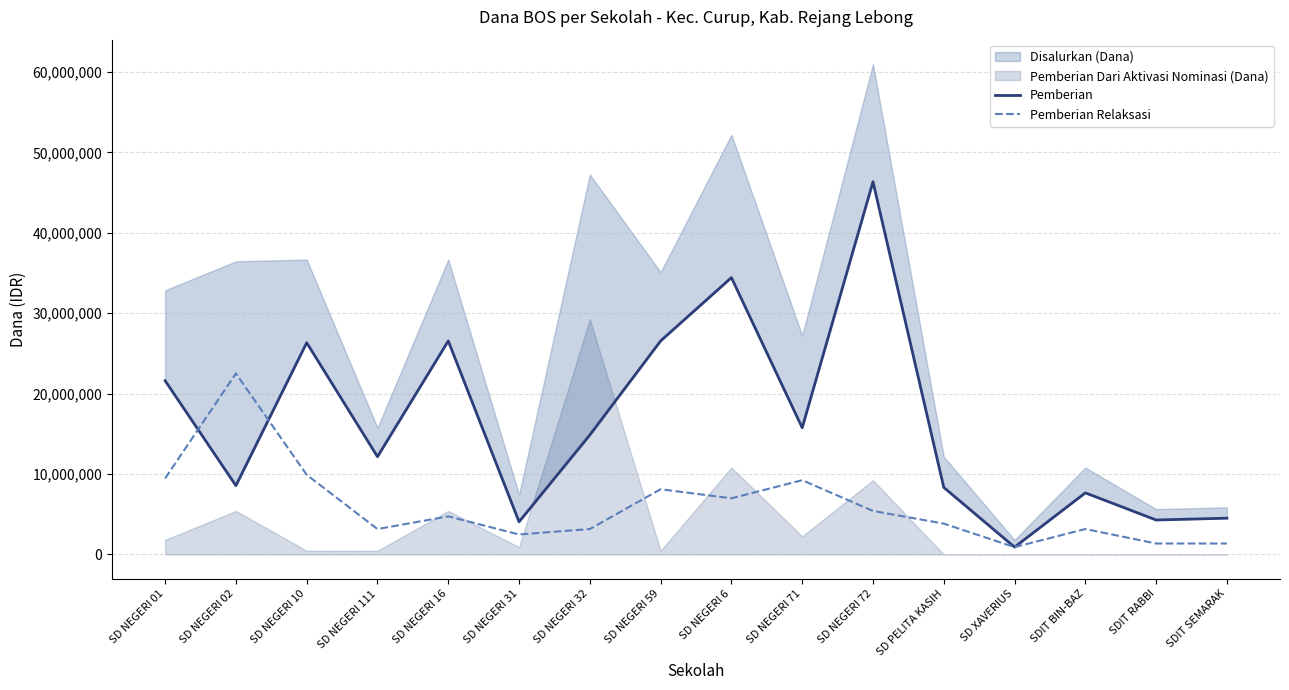

What is the difference between the maximum and minimum values in the Pemberian Relaksasi series?

21600000